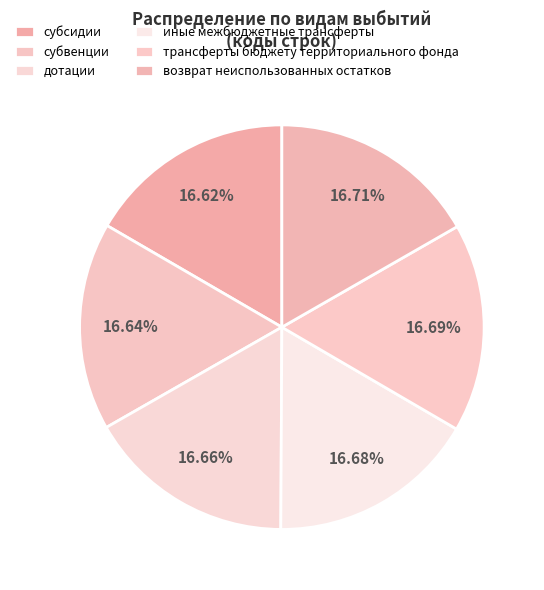

How many segments does this pie chart have?

6